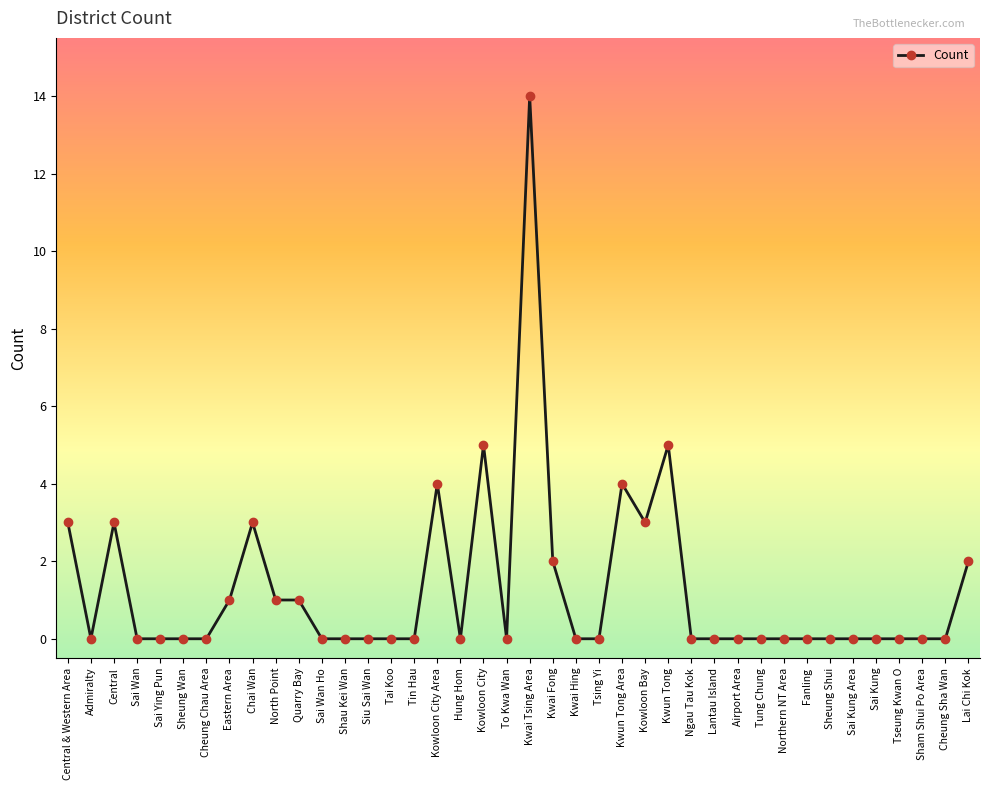

What is the sum of the values at Sheung Wan and Central & Western Area?

3